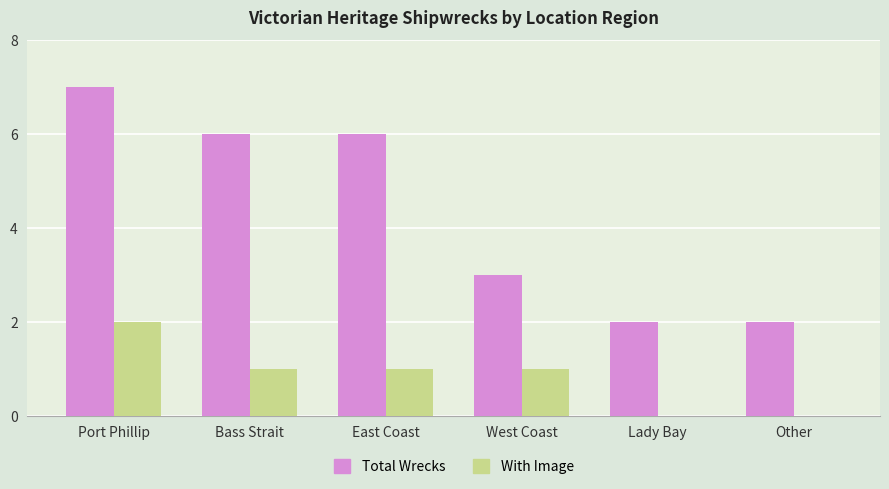

How many categories are shown in the chart?

6